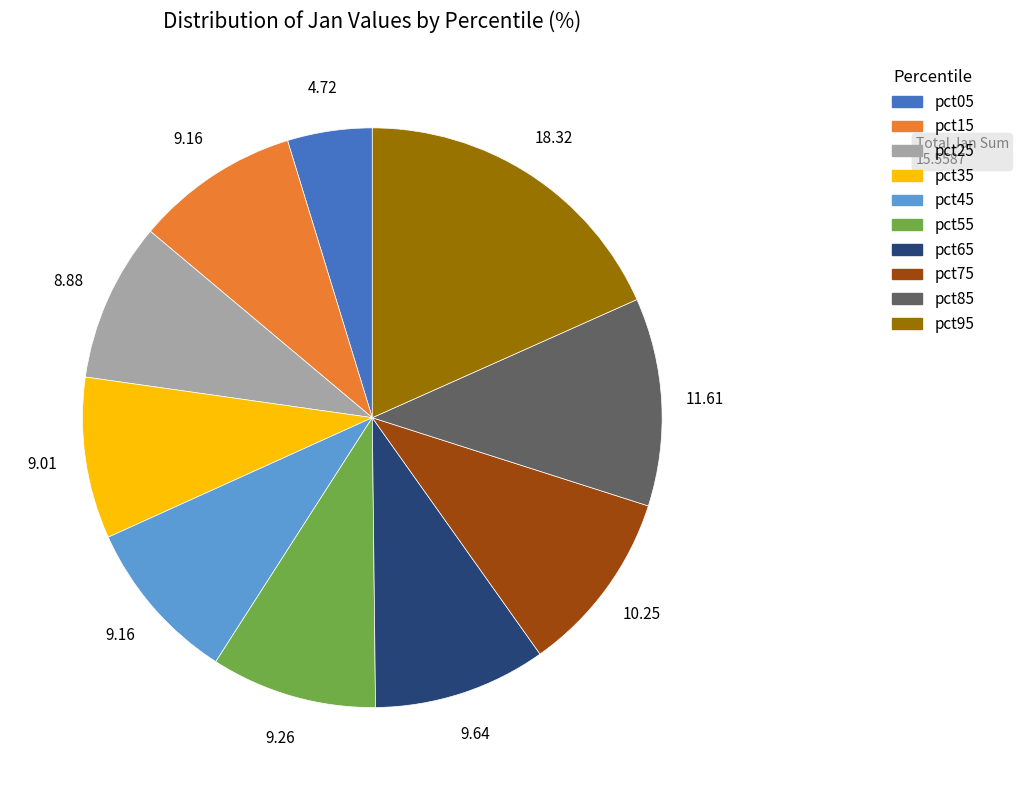

True or false: pct55 accounts for 1% of the total.

False